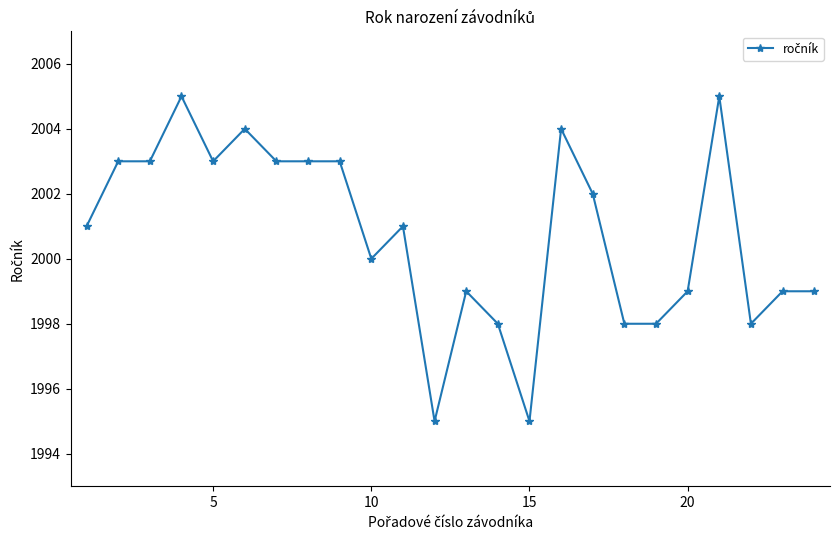

What is the maximum value shown in the chart?

2005